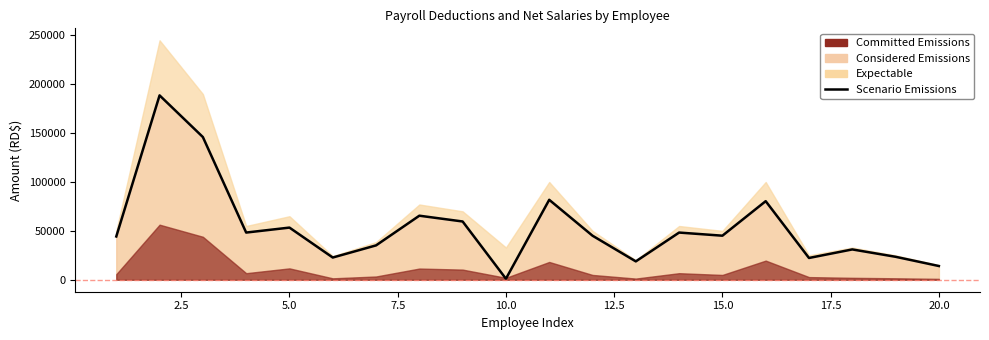

Reading left to right, what are all the values shown in this chart?

44294.1	188652.6	146023.5	48286.9	53365.4	22744.8	35160.0	65538.8	59618.2	1024.7	81802.4	45079.3	18793.0	48286.9	45079.3	80406.2	22284.0	31024.7	23497.5	14050.9